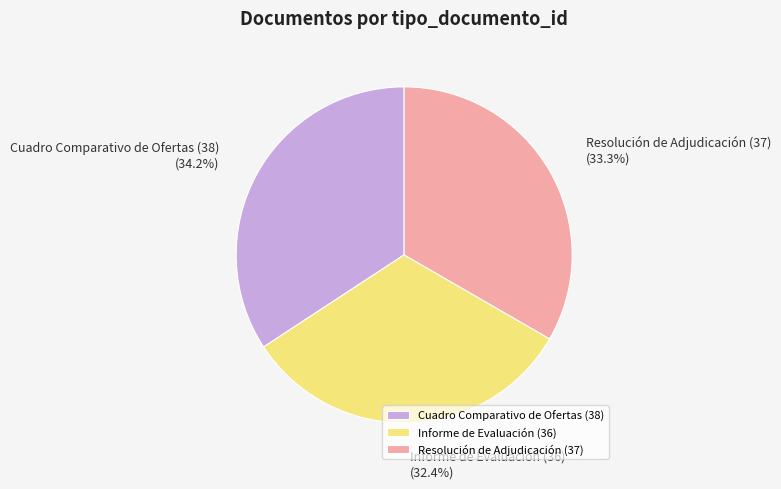

True or false: Informe de Evaluación (36) accounts for 24% of the total.

False